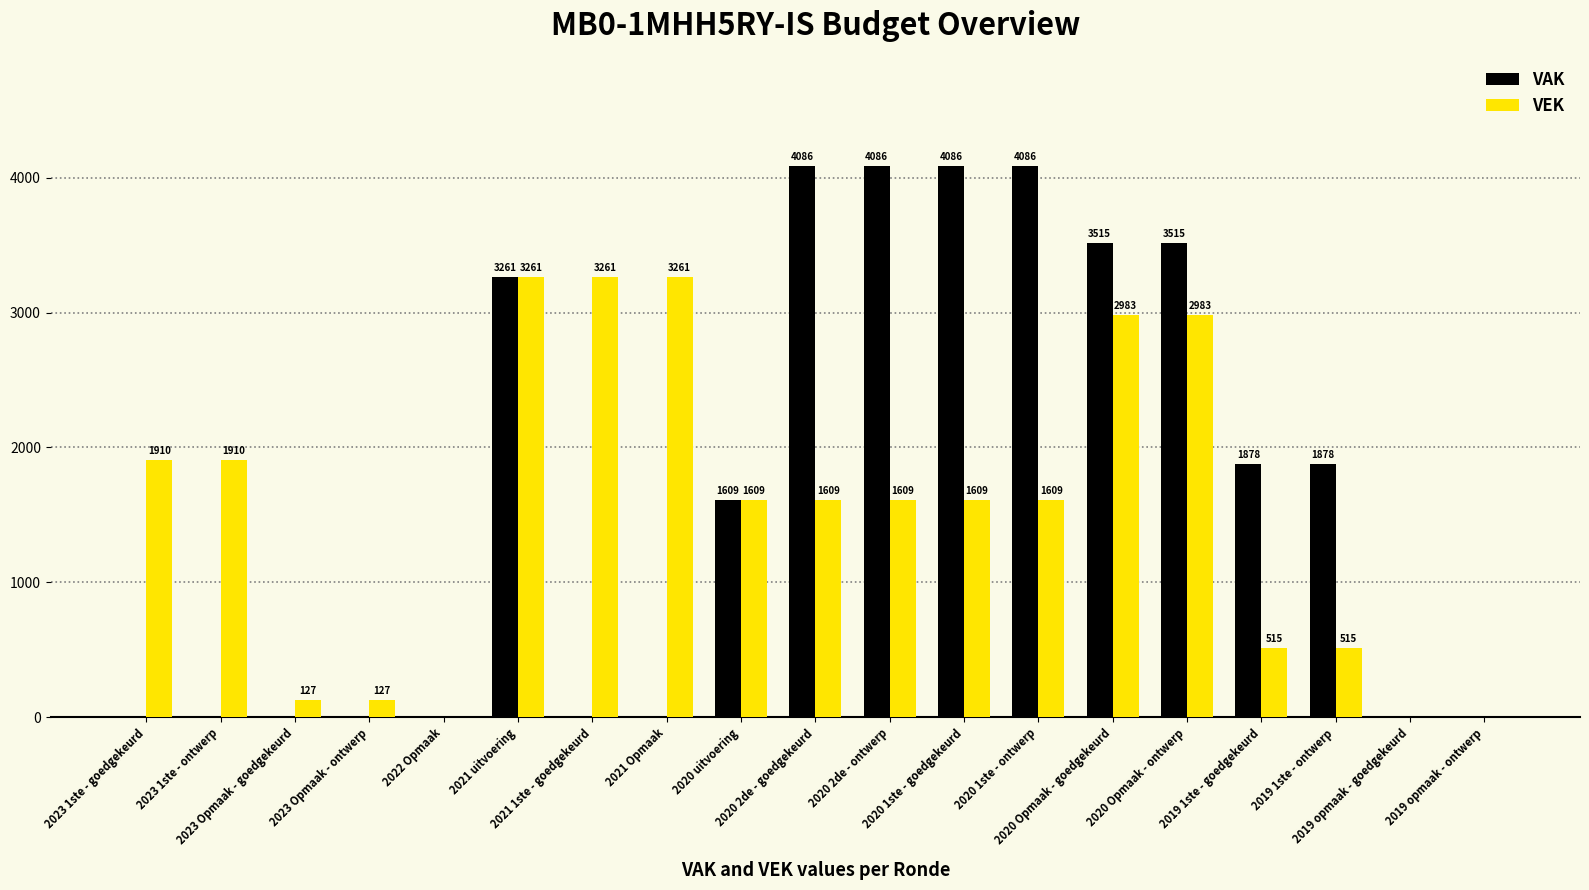

What is the sum of all VAK values?

32000